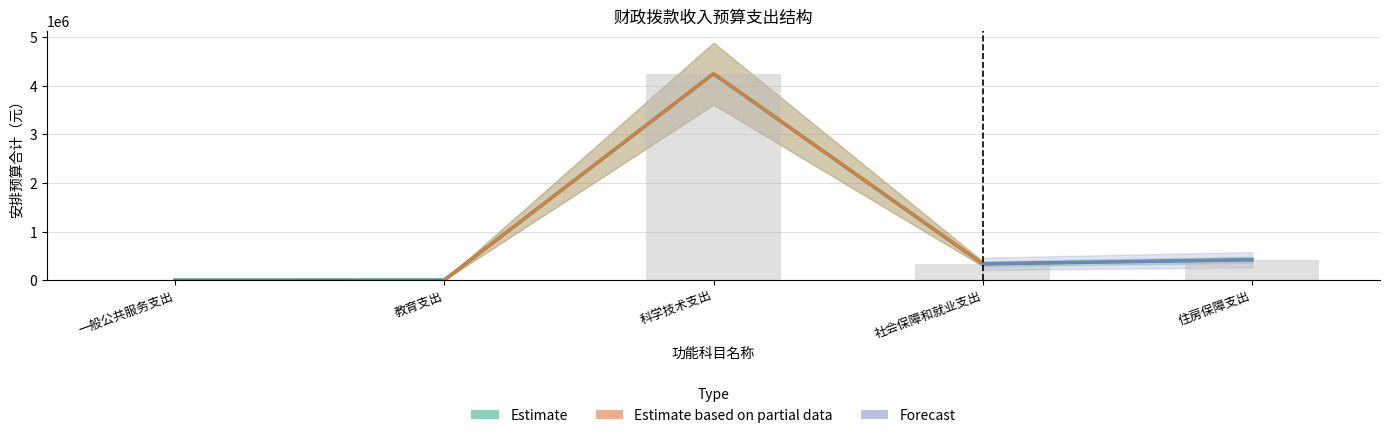

What is the label of the 2nd bar from the right?

社会保障和就业支出